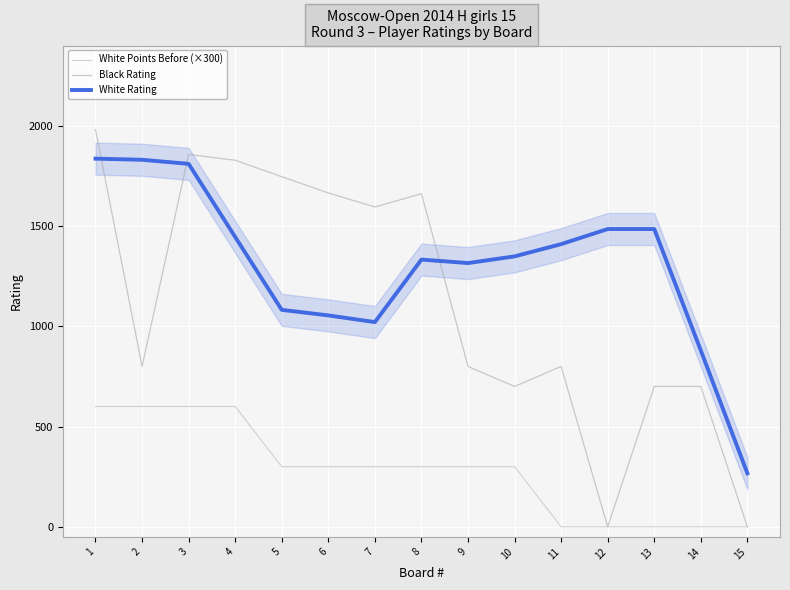

At which label does White Points Before (×300) first exceed 300?

1